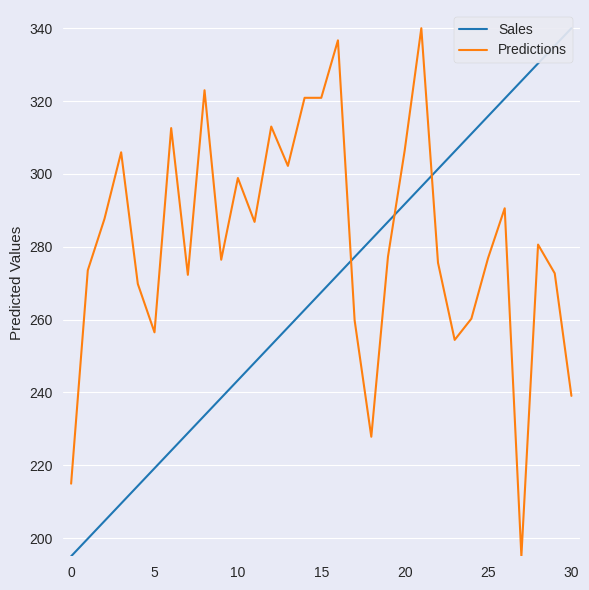

True or false: Sales has more than 0 interior local peaks.

False